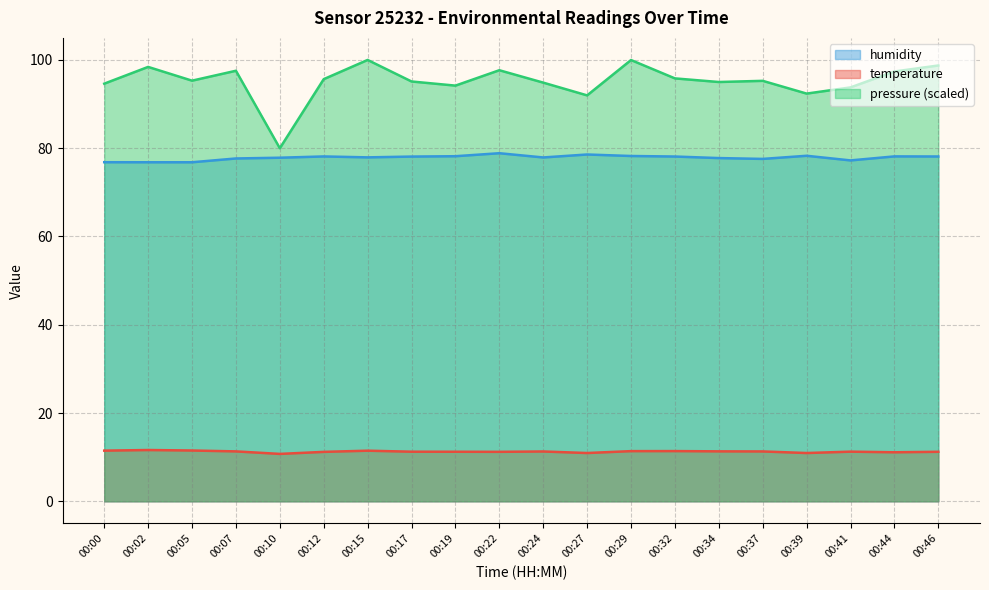

Between 00:32 and 00:39, which is larger?

00:32